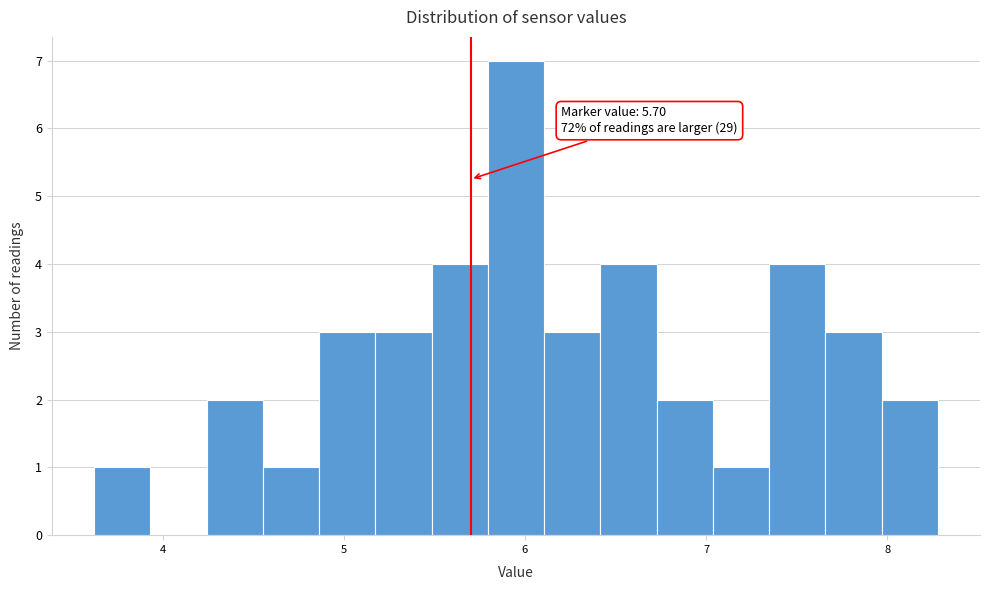

Around what value on the x-axis is the tallest bar? Give the approximate position of its centre, as read against the axis.

6.0